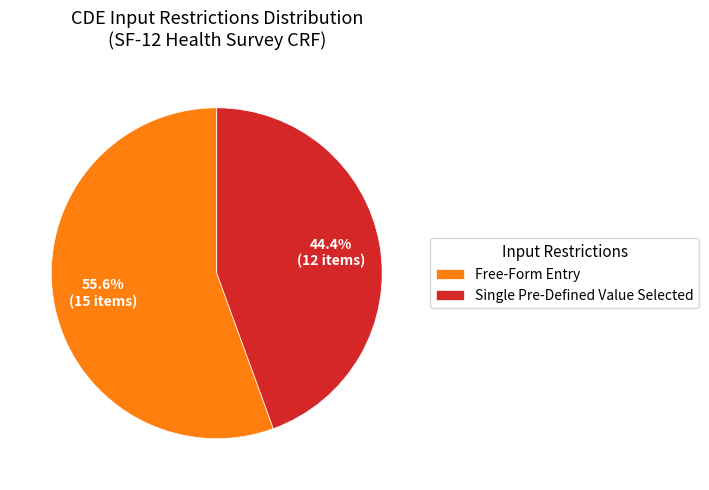

How many slices are in this pie chart?

2